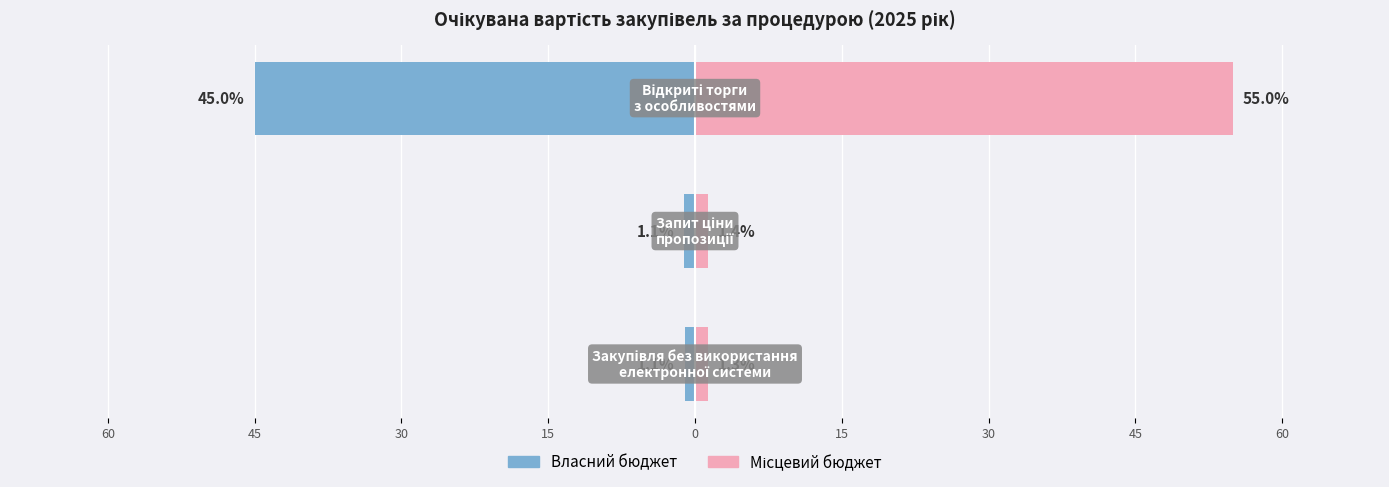

What is the sum of all Місцевий бюджет values?

57.7